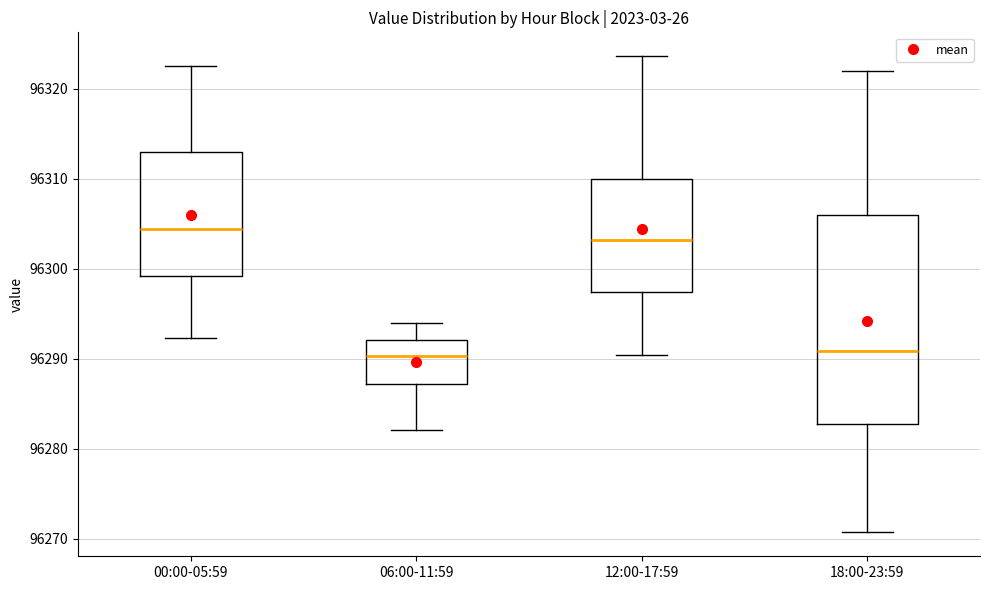

Reading left to right, transcribe this box plot: for each box, give where its median line is, the range the box spans, and where its two whiskers end, as read against the y-axis. The values are not printed on the chart, so give them approximately, as read against the axis.

00:00-05:59: median 96304, box 96299 to 96313, whiskers 96292 to 96322
06:00-11:59: median 96290, box 96287 to 96292, whiskers 96282 to 96294
12:00-17:59: median 96303, box 96297 to 96310, whiskers 96290 to 96324
18:00-23:59: median 96291, box 96283 to 96306, whiskers 96271 to 96322